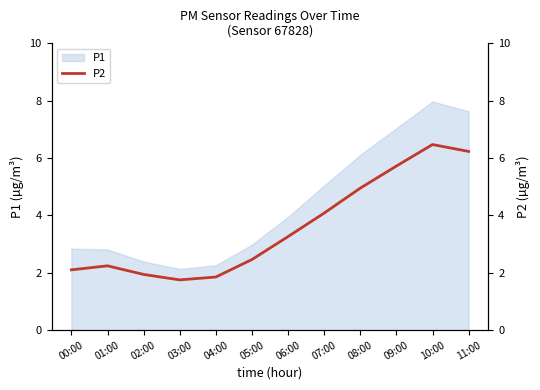

What position from the right is 06:00?

6